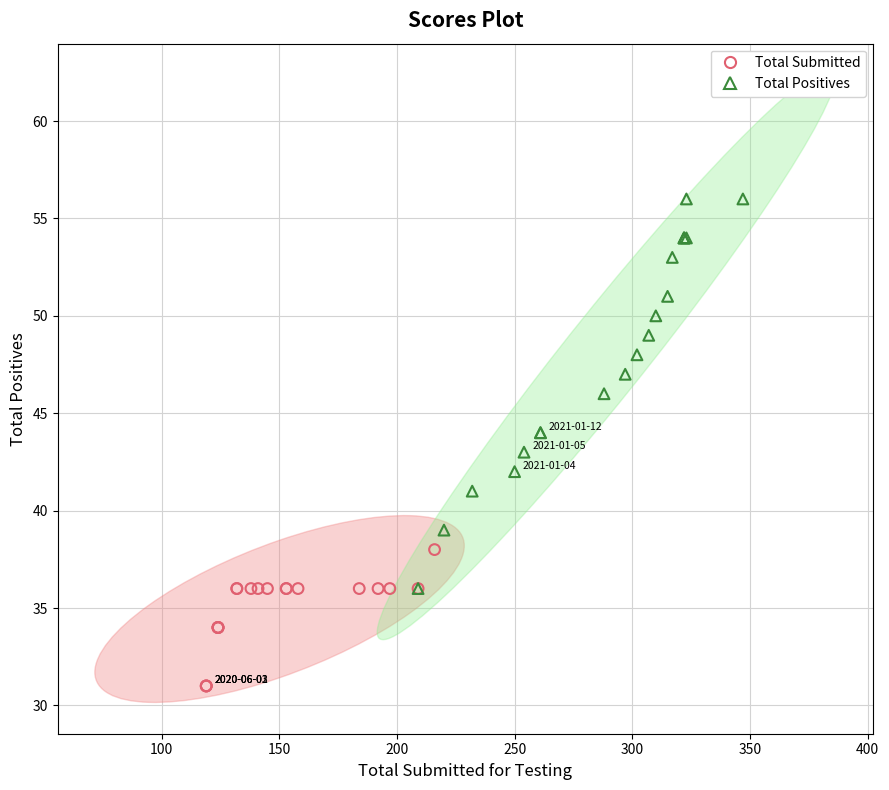

Which series reaches the minimum Y coordinate?

Total Submitted